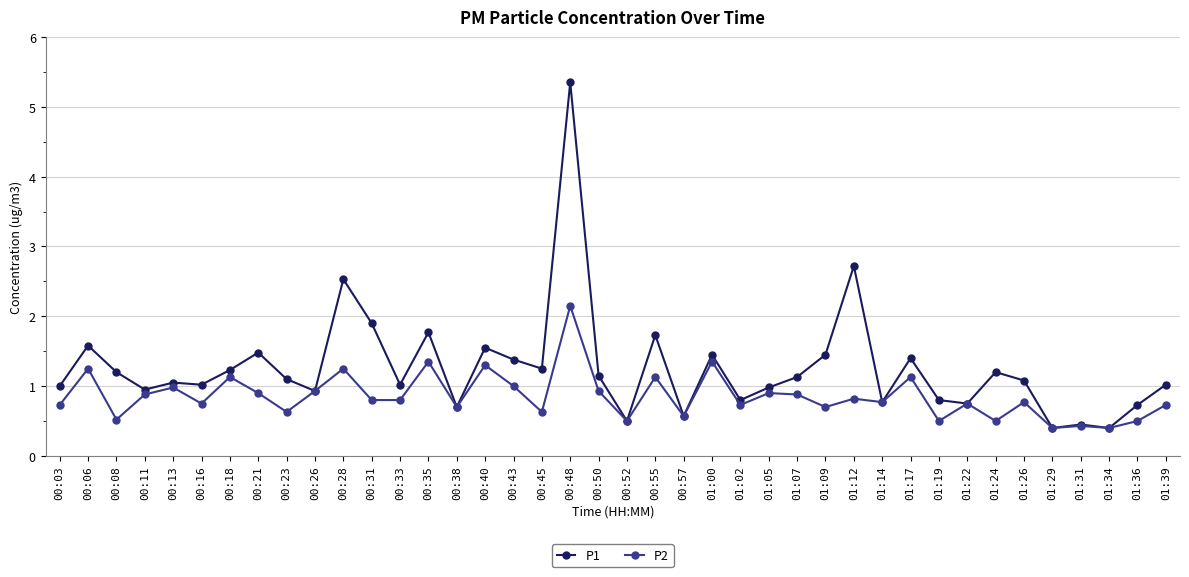

What is the spread (max minus min) of values at 01:05?

0.1